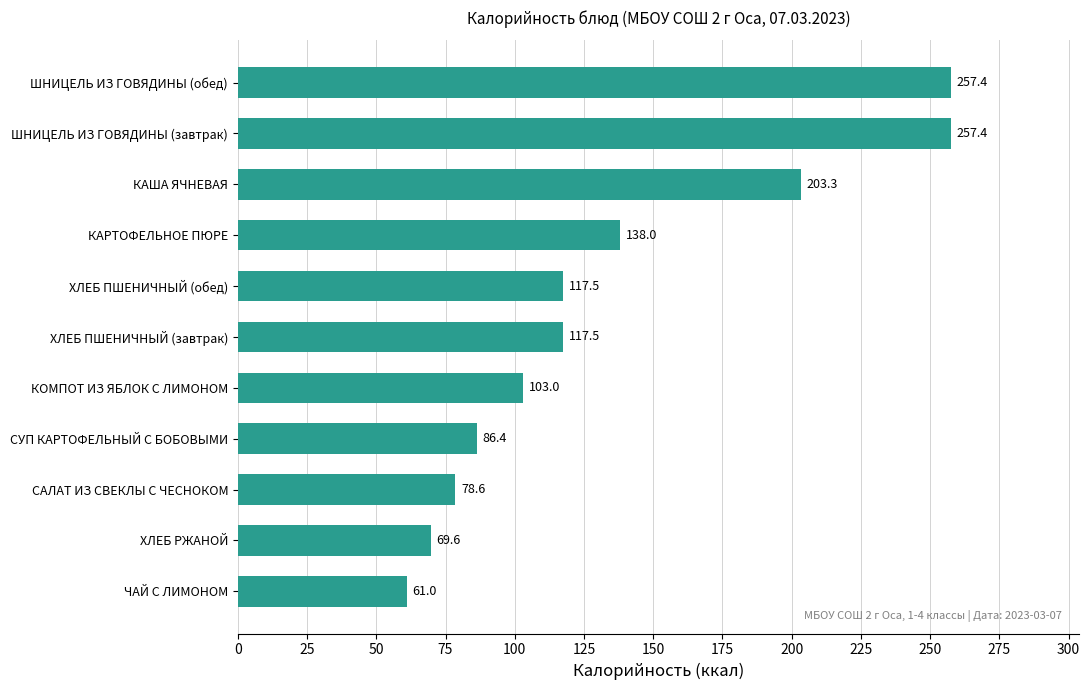

What is the difference between the maximum and minimum values?

196.4